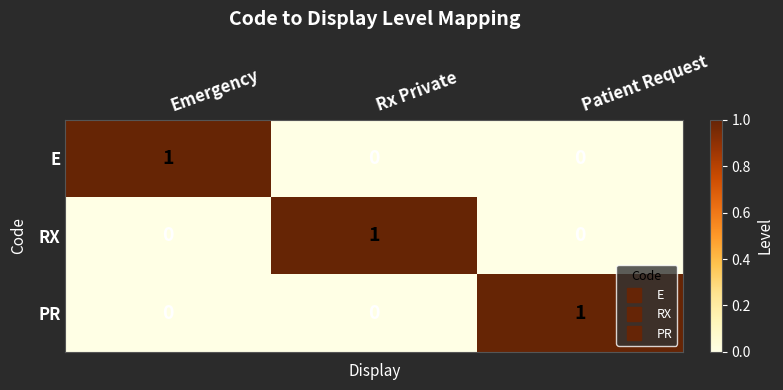

How many E values are between 0 and 1?

3